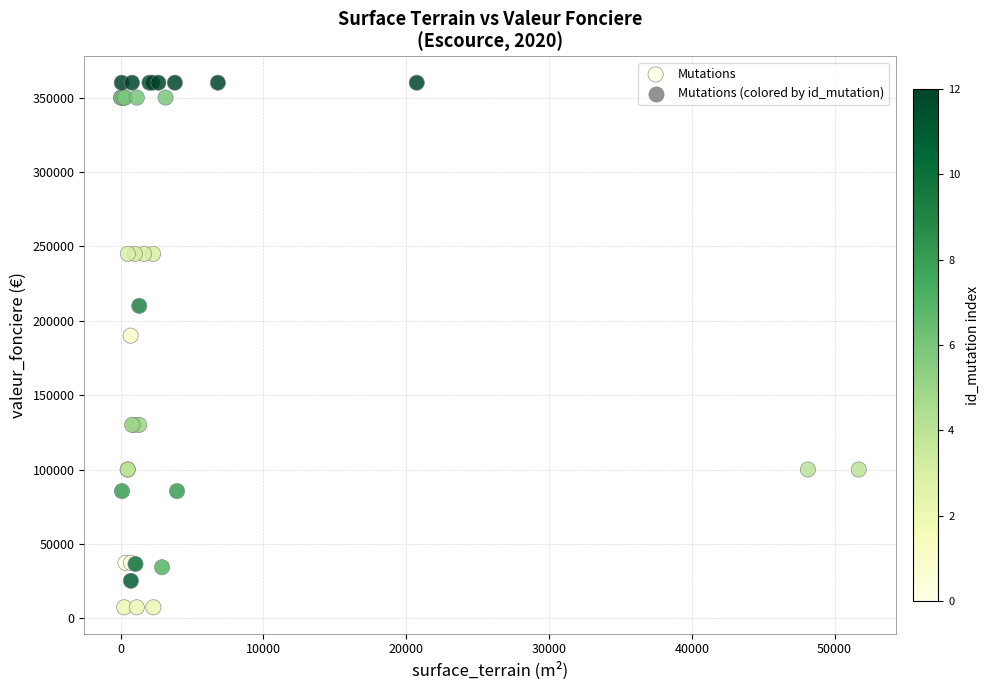

What Y value in the scatter plot is closest to 183685?

189972